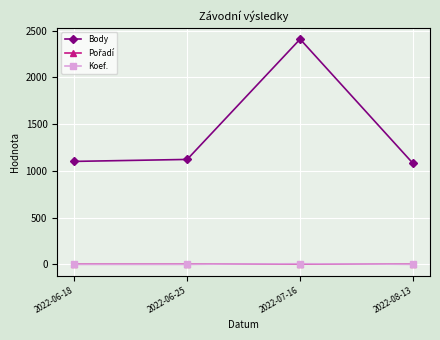

True or false: Body and Koef. intersect in this chart.

False